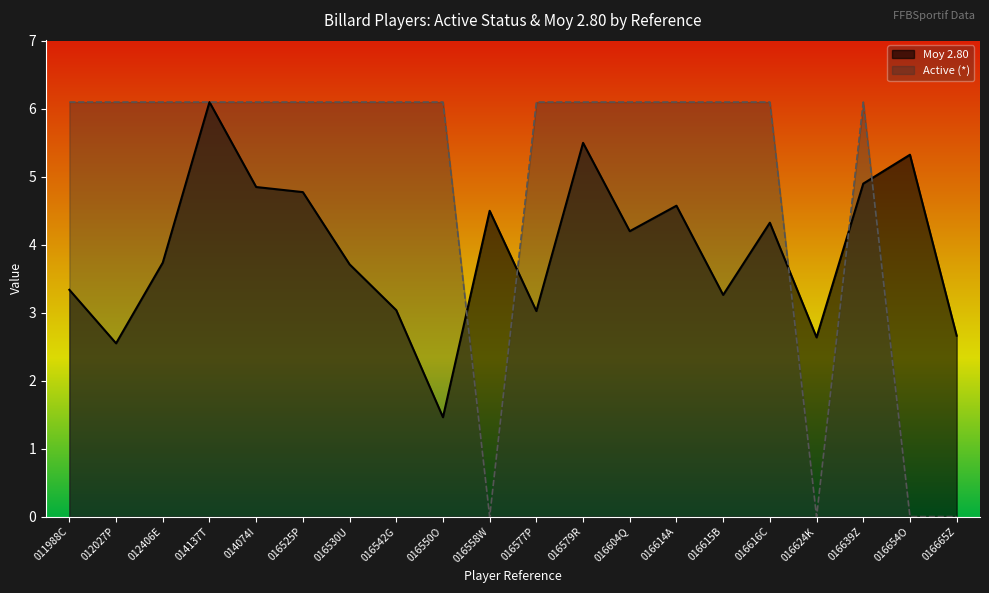

True or false: * and Moy 2.80 intersect in this chart.

True